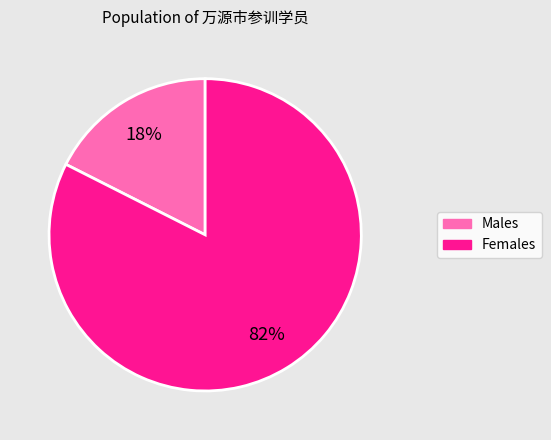

To the nearest percent, what is the average slice percentage?

50%